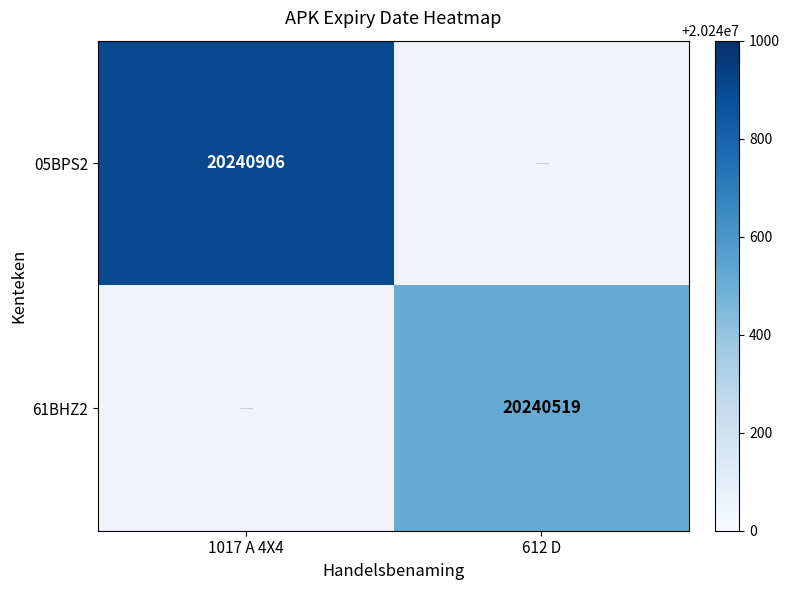

Is it true that 61BHZ2 equals 11111309 at 612 D?

False